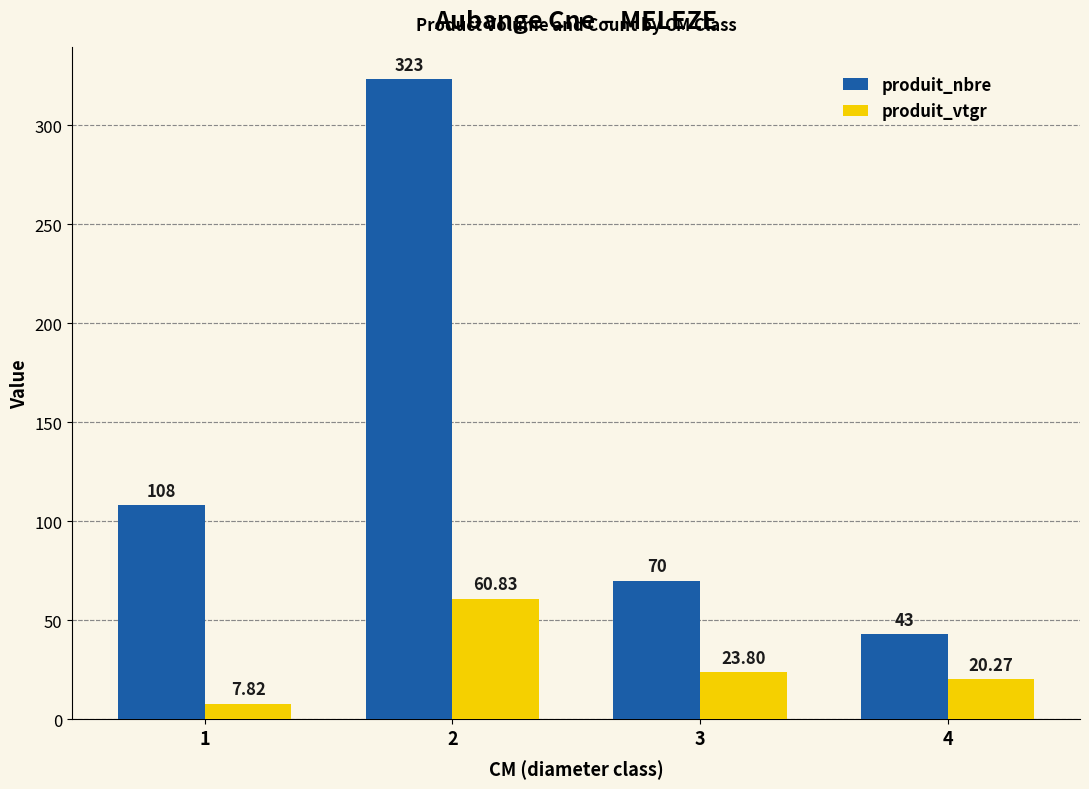

Reading left to right, what are all the values shown in this chart?

produit_nbre: 1=108.0	2=323.0	3=70.0	4=43.0
produit_vtgr: 1=7.8	2=60.8	3=23.8	4=20.3